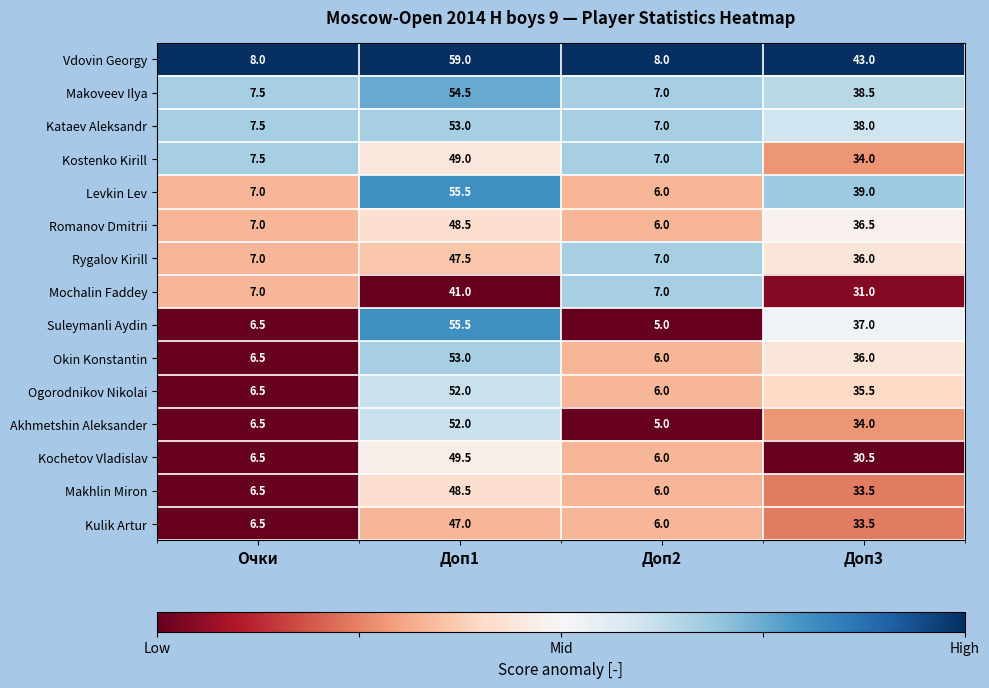

Between Очки and Доп3, which series saw the biggest shift?

Vdovin Georgy